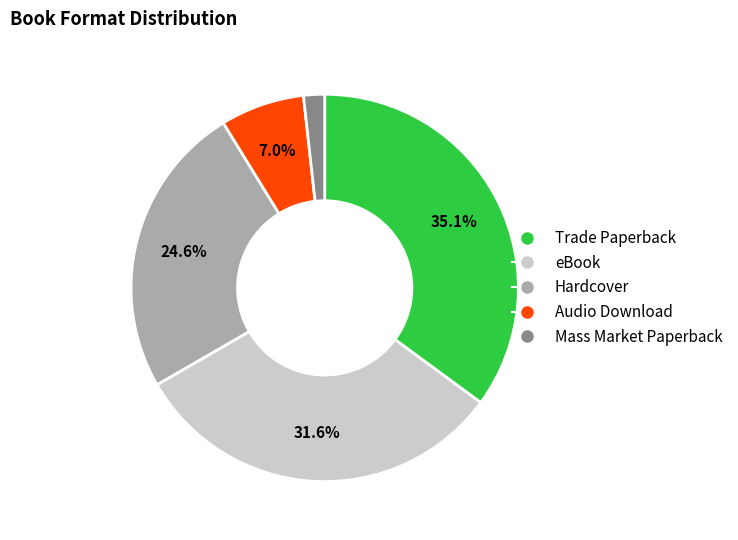

To the nearest percent, what portion does Audio Download represent?

7%